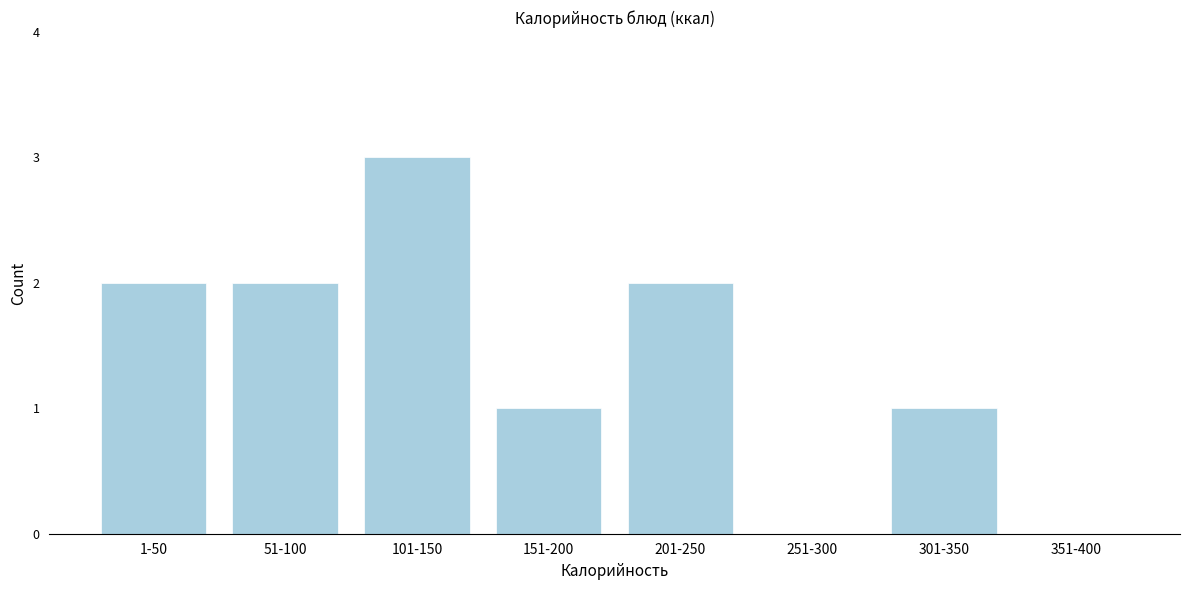

Reading left to right, list all the values displayed in this chart.

1-50=2	51-100=2	101-150=3	151-200=1	201-250=2	251-300=0	301-350=1	351-400=0